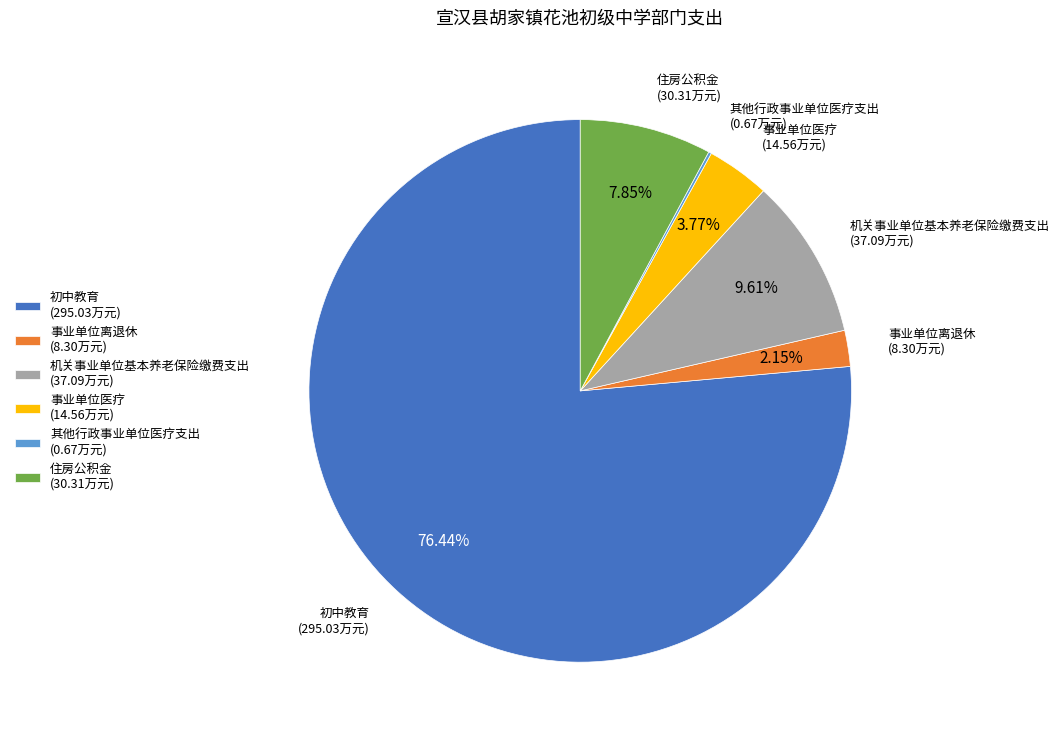

What percentage is the 初中教育 slice, to the nearest percent?

76%